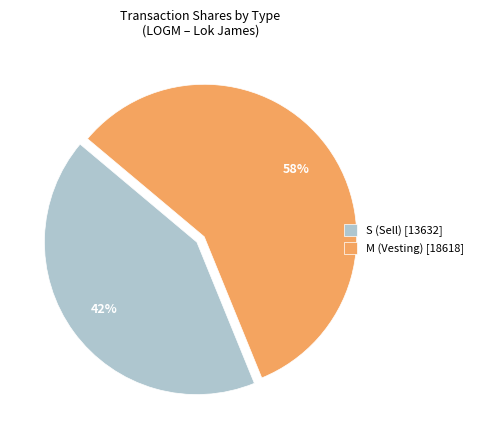

To the nearest percent, what portion does M (Vesting) [18618] represent?

58%